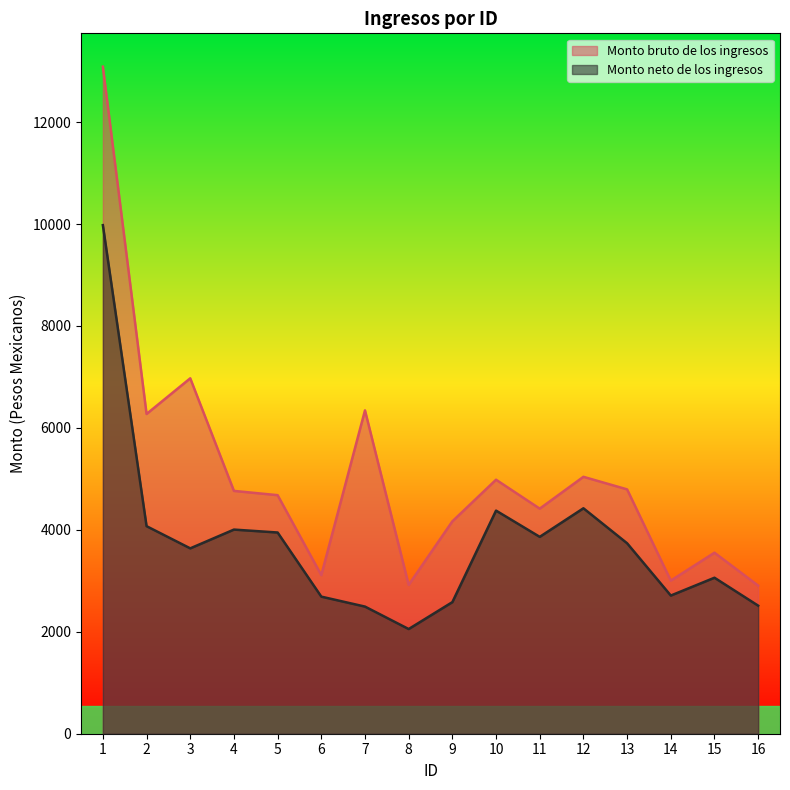

Rank the series by their average value, from lowest to highest.

Monto neto de los ingresos, Monto bruto de los ingresos